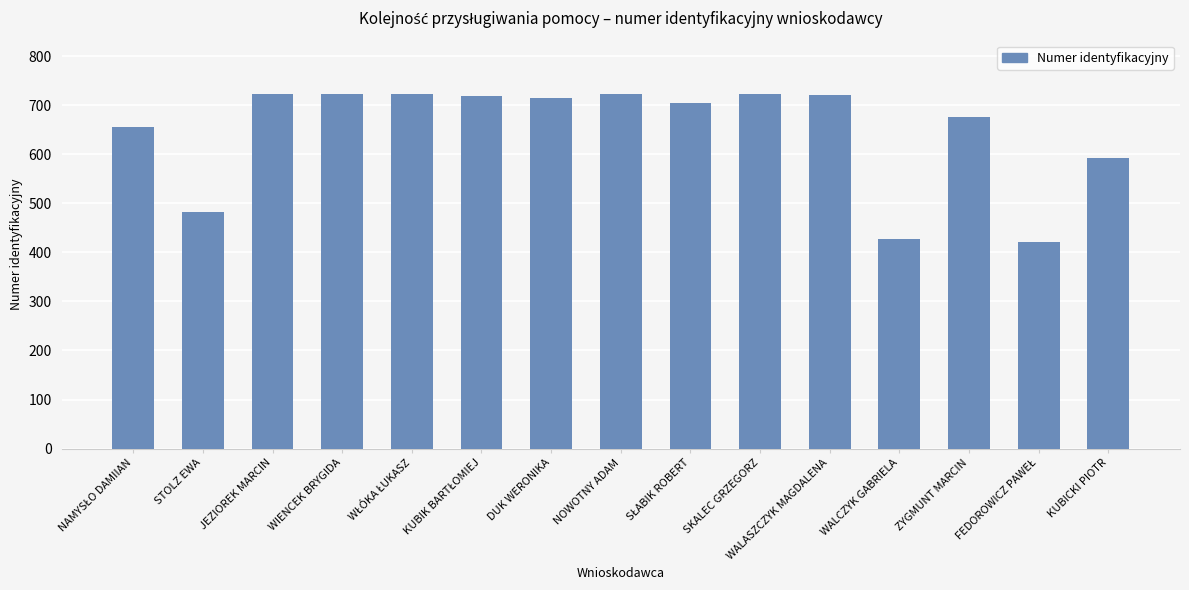

Where does the data first go above 71543535?

JEZIOREK MARCIN